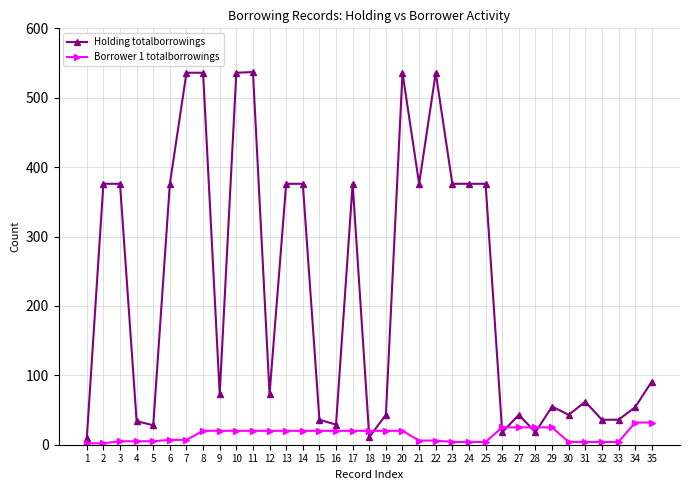

Which series changed the most between 21 and 30?

Holding totalborrowings